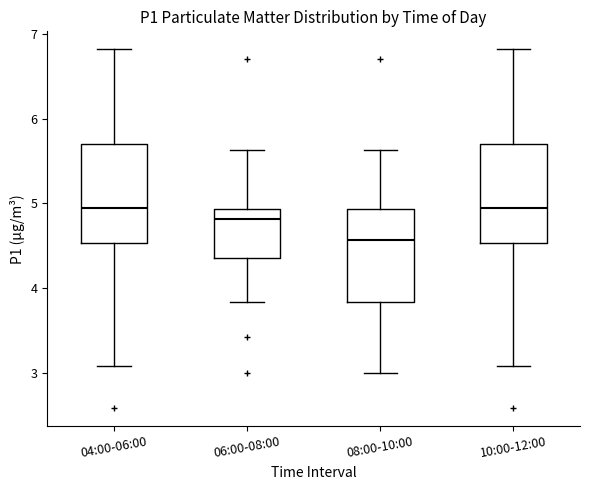

Reading left to right, transcribe this box plot: for each box, give where its median line is, the range the box spans, and where its two whiskers end, as read against the y-axis. The values are not printed on the chart, so give them approximately, as read against the axis.

04:00-06:00: median 5.0, box 4.5 to 5.7, whiskers 3.1 to 6.8
06:00-08:00: median 4.8, box 4.4 to 4.9, whiskers 3.8 to 5.6
08:00-10:00: median 4.6, box 3.8 to 4.9, whiskers 3.0 to 5.6
10:00-12:00: median 5.0, box 4.5 to 5.7, whiskers 3.1 to 6.8